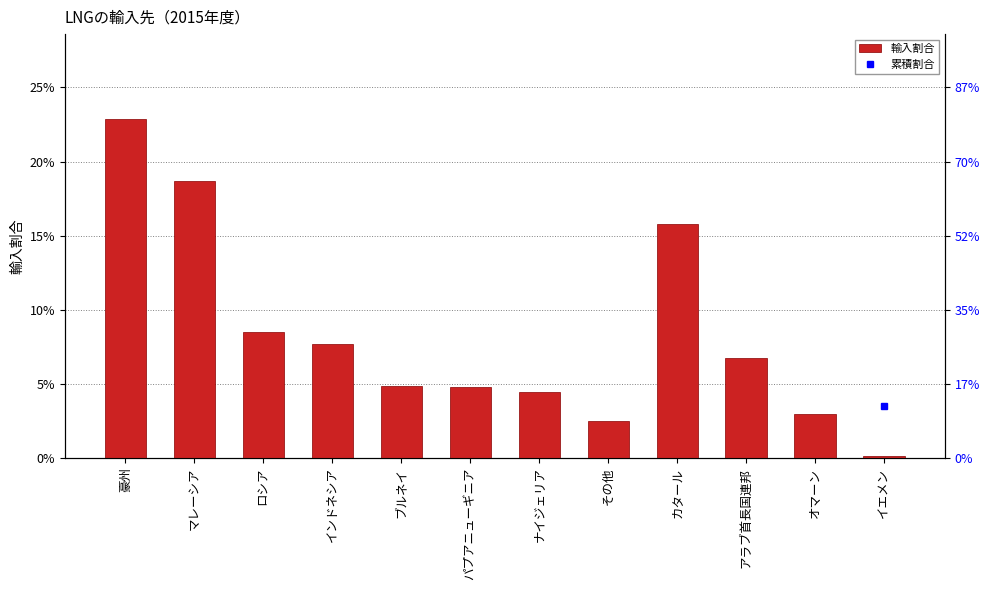

What are all the series names shown in the legend?

輸入割合, 累積割合